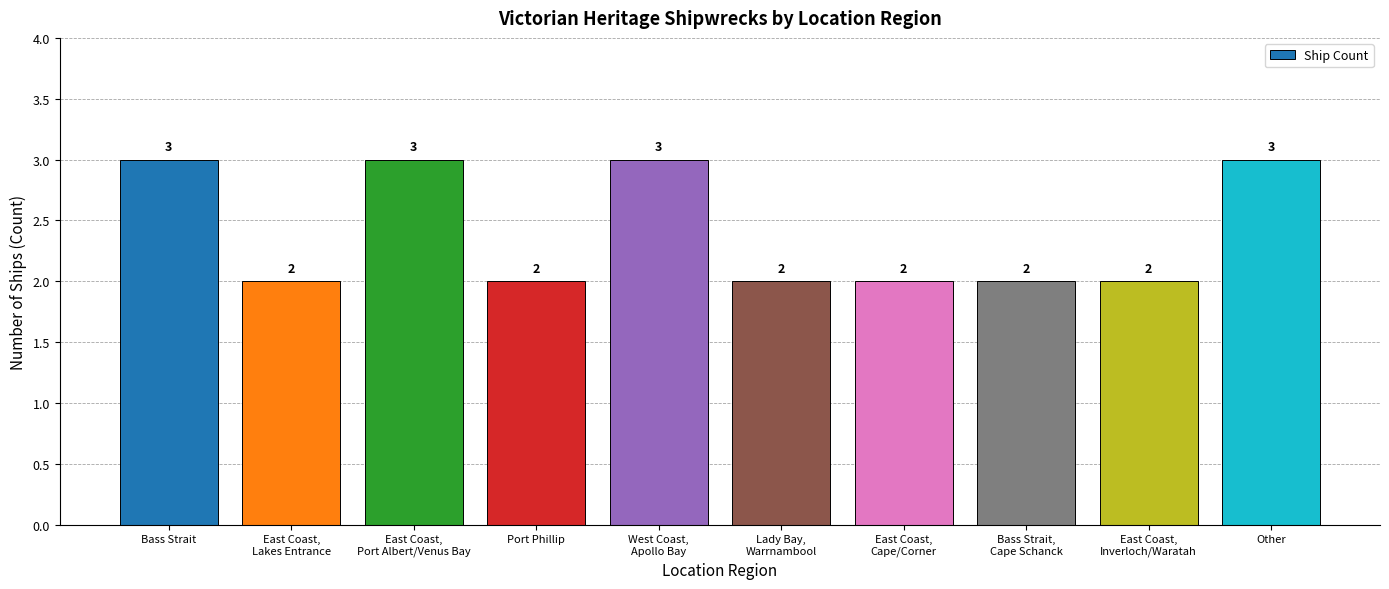

What is the label of the 2nd bar from the left?

East Coast,
Lakes Entrance